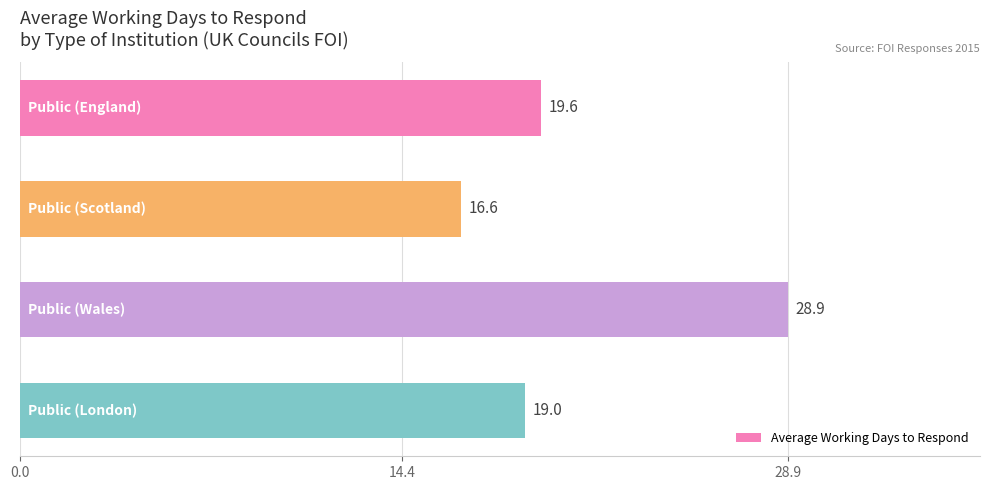

What is the value of the 2nd bar from the top?

16.6